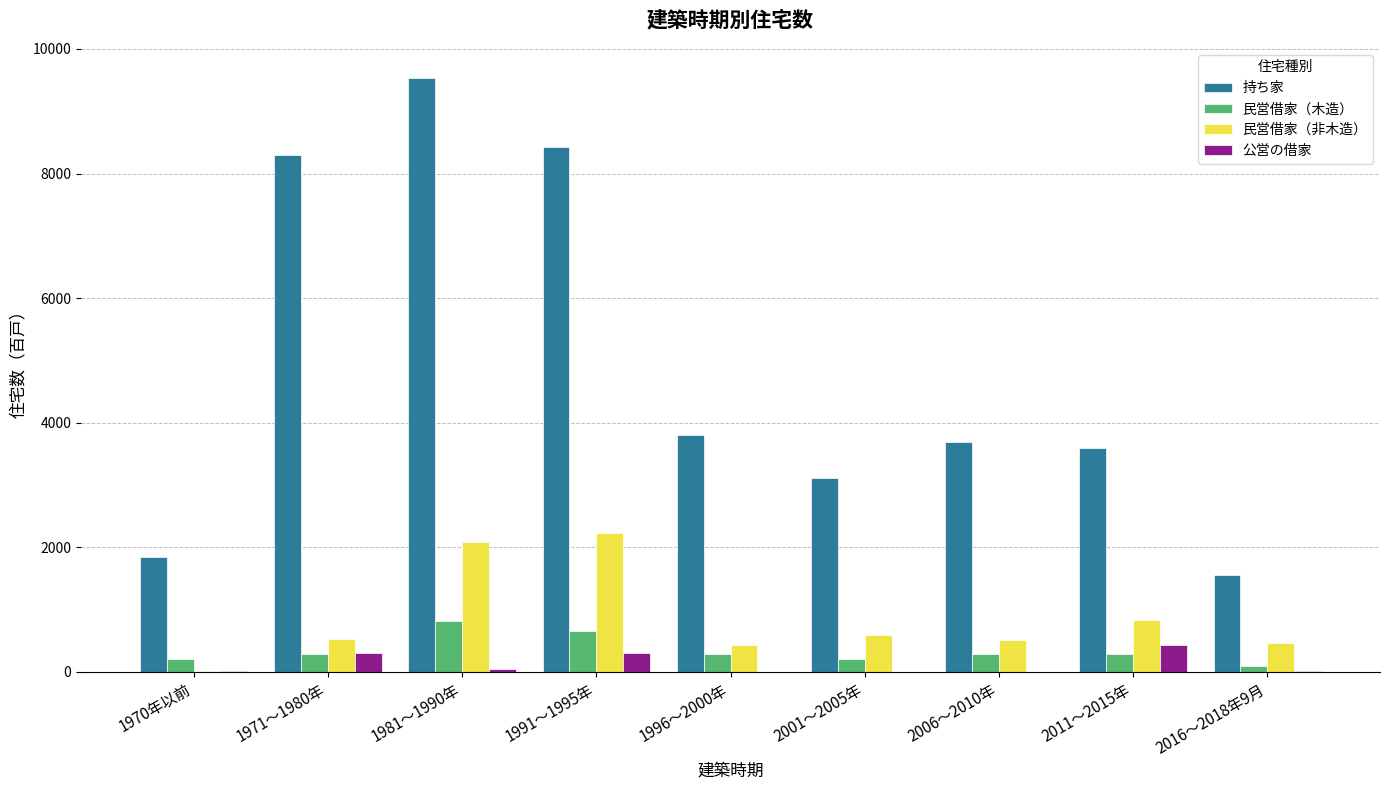

Which category has the highest value in the 民営借家（非木造） series?

1991～1995年